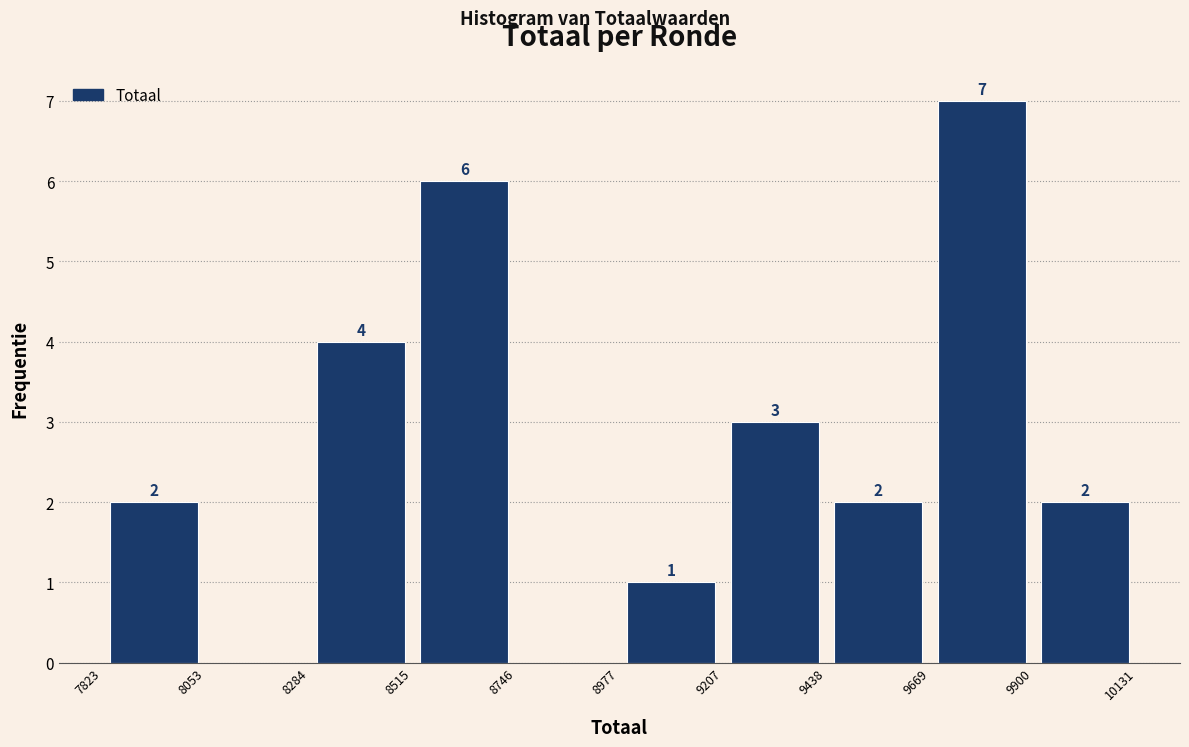

Over which range of the x-axis is the bar tallest?

9669 to 9900